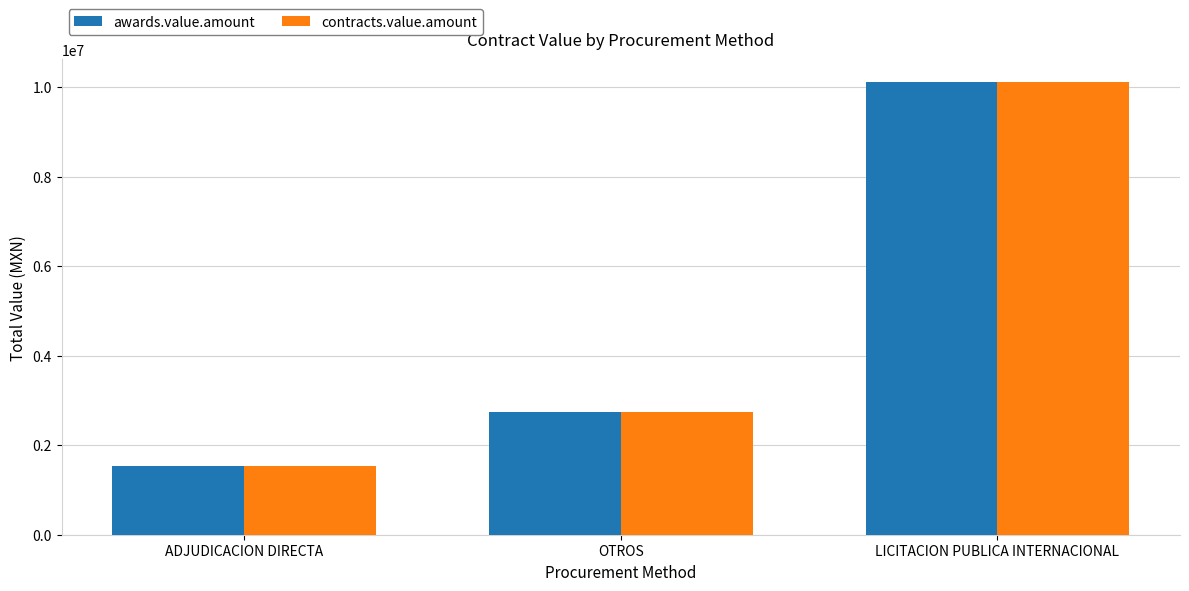

Is it true that contracts.value.amount equals 2295384.5 at ADJUDICACION DIRECTA?

False